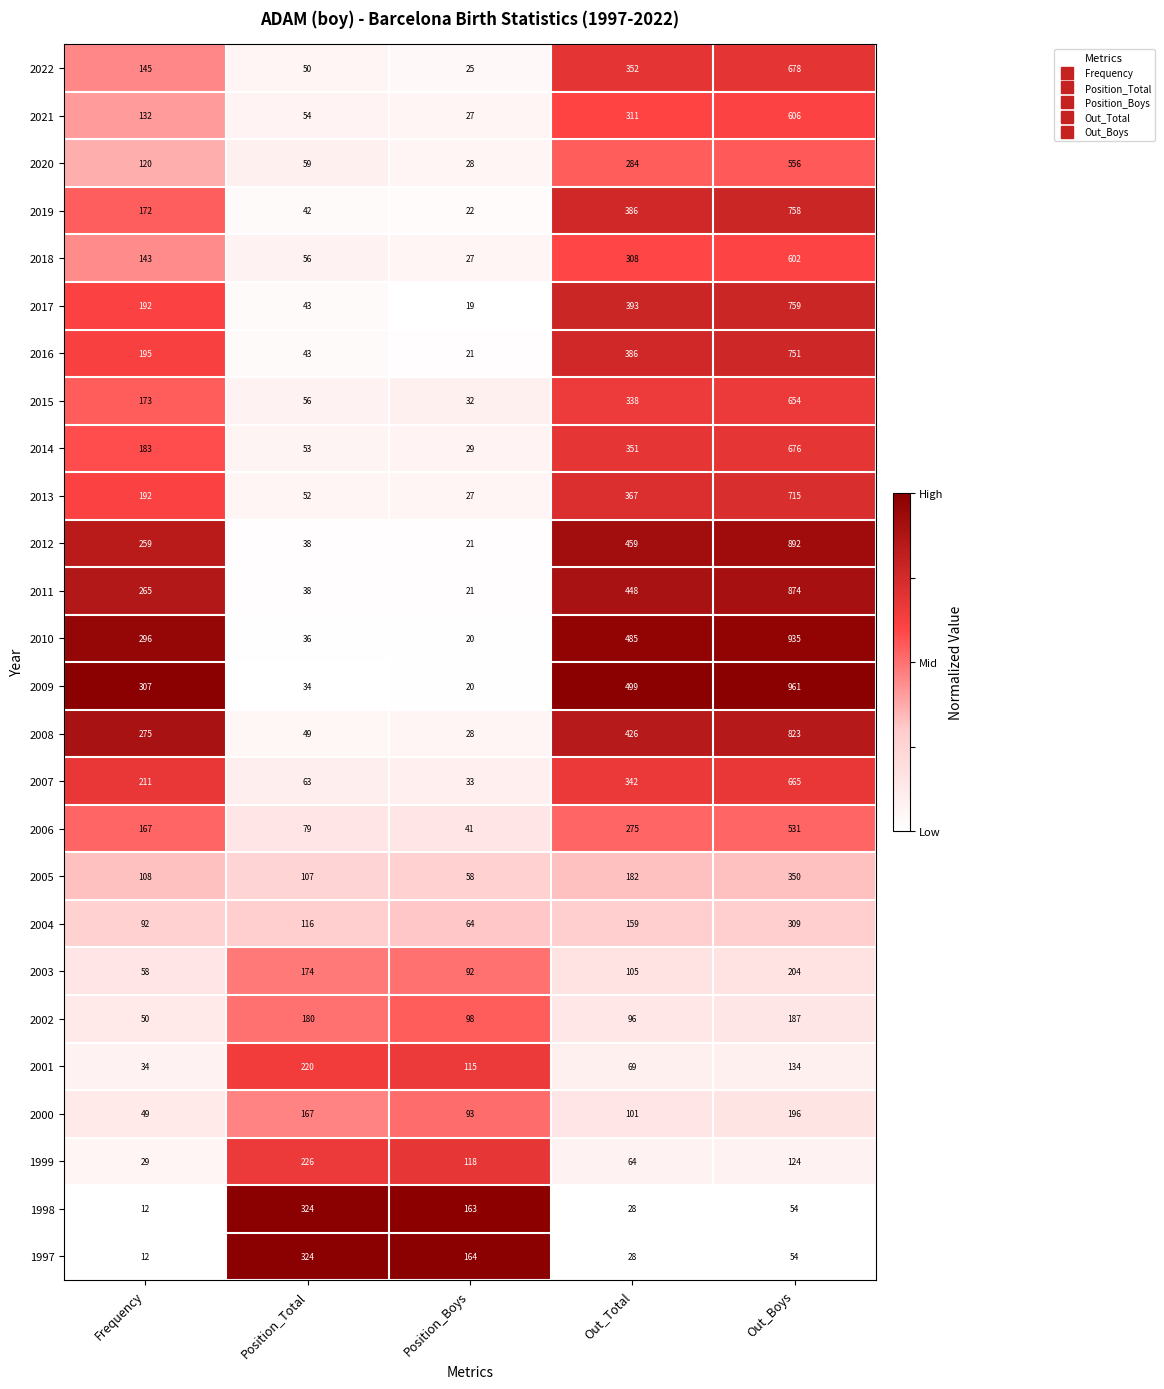

Count the number of categories in the chart.

5